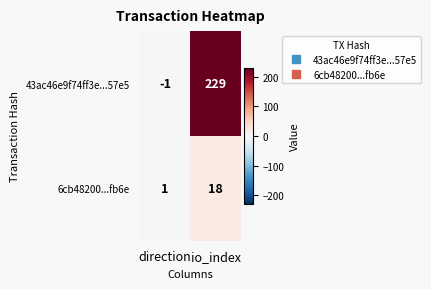

Reading left to right, list all the values displayed in this chart.

43ac46e9f74ff3e...57e5: -1	229
6cb48200...fb6e: 1	18